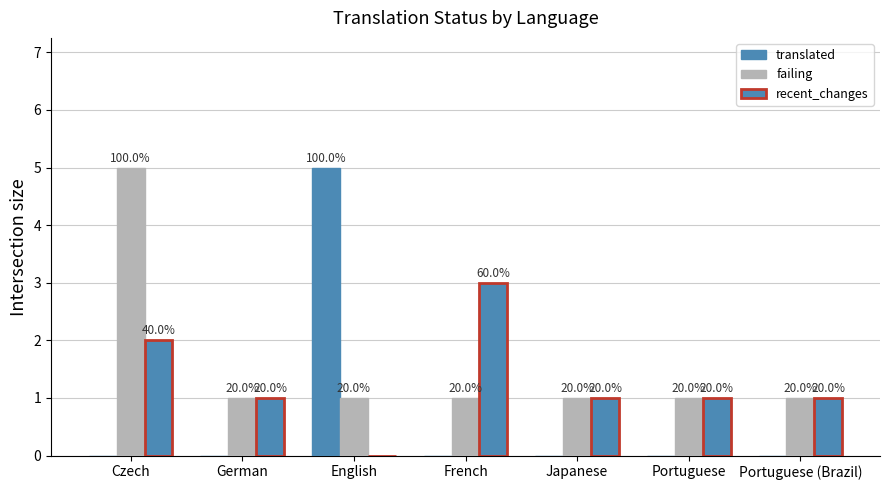

Are the bars horizontal?

No